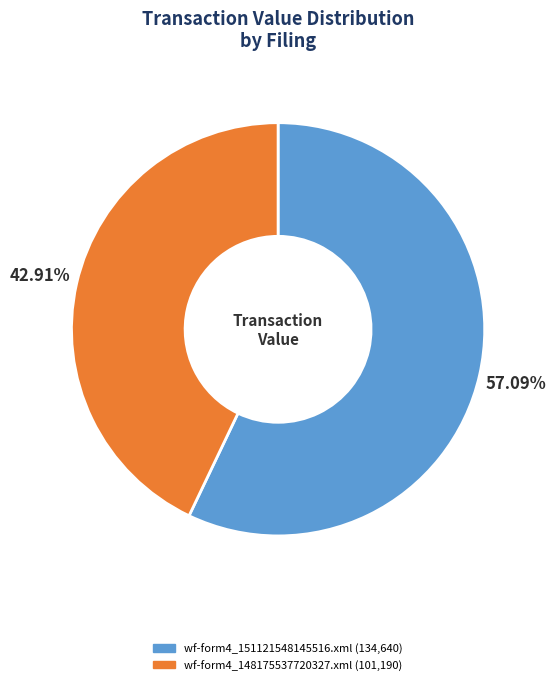

Count the number of slices in the pie.

2